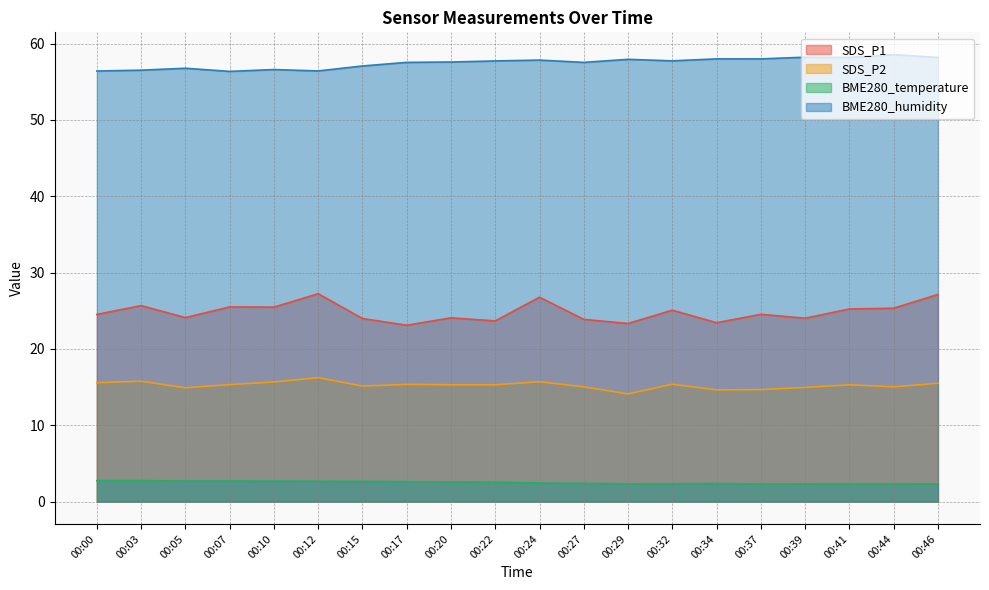

Is it true that BME280_temperature equals 2.4 at 00:34?

True